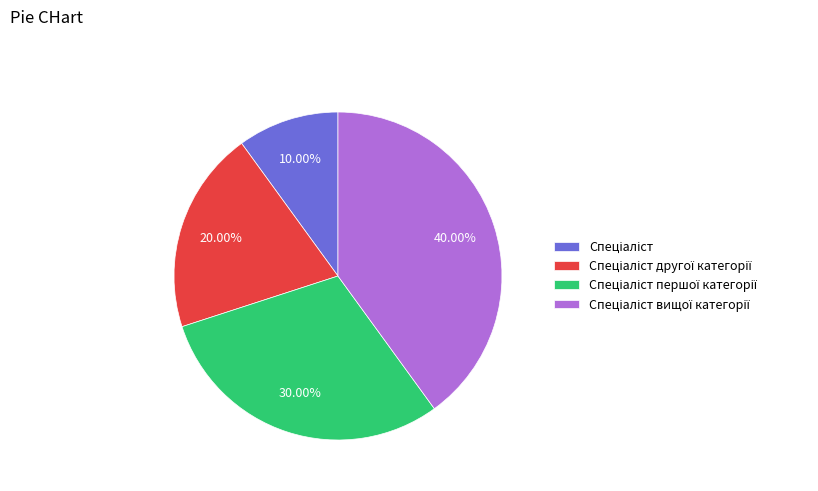

How many slices are in this pie chart?

4